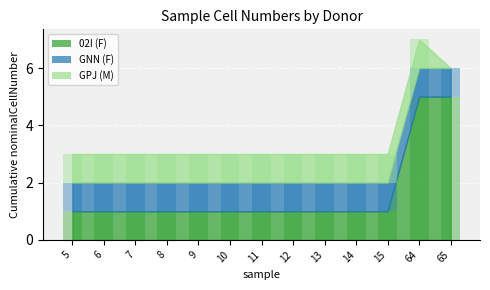

At which category is the sum across all series the highest?

64